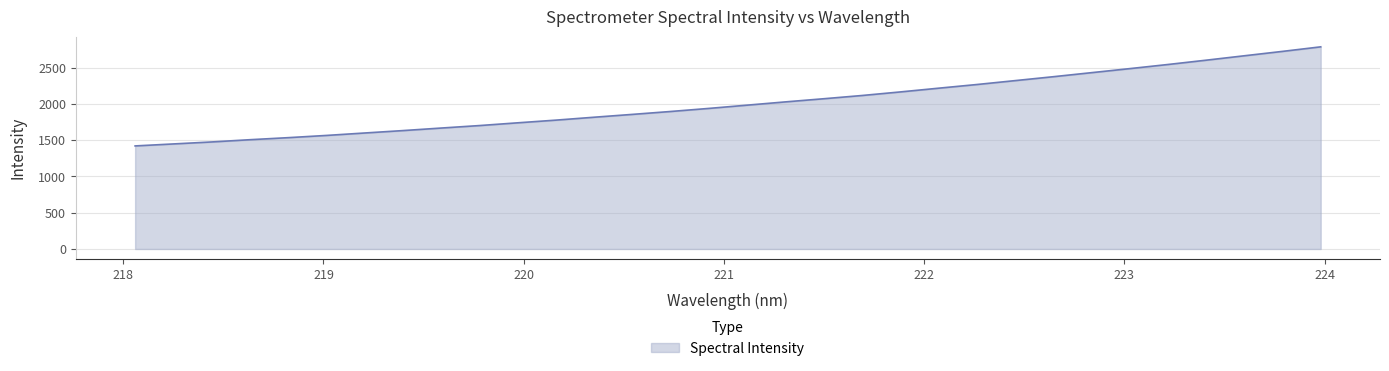

What is the maximum value shown in the chart?

2787.1